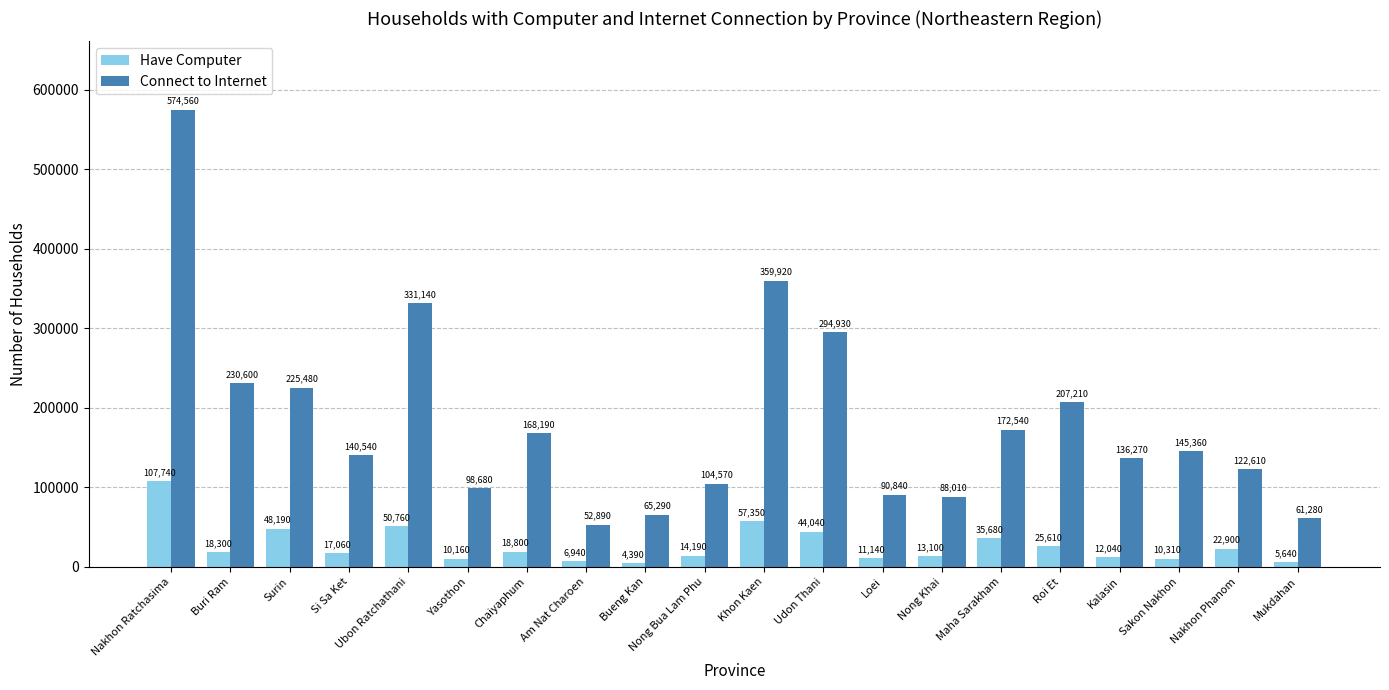

What is the maximum value shown in the chart?

574560